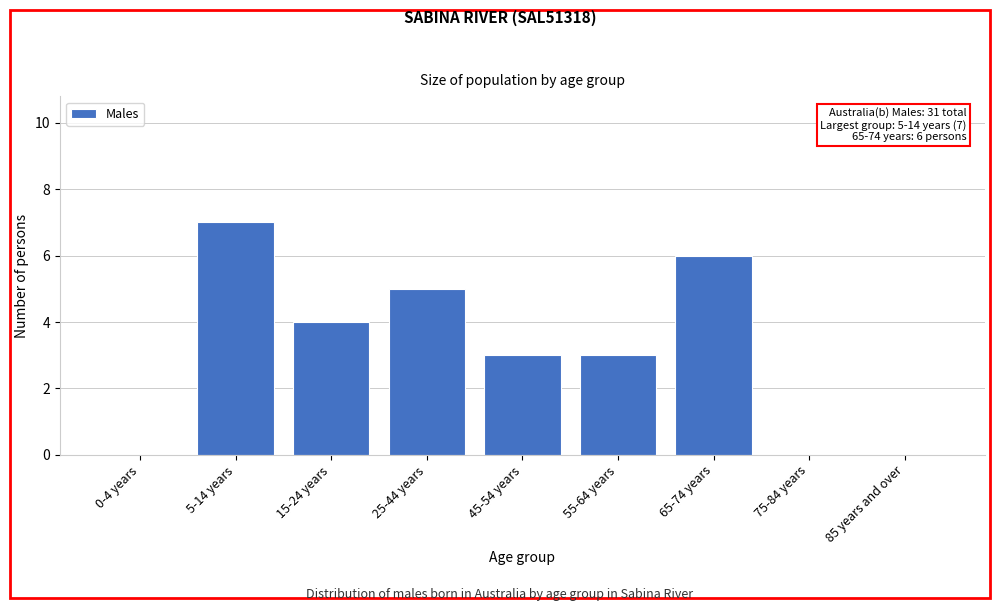

Reading left to right, transcribe all the data shown in this chart.

0-4 years=0	5-14 years=7	15-24 years=4	25-44 years=5	45-54 years=3	55-64 years=3	65-74 years=6	75-84 years=0	85 years and over=0